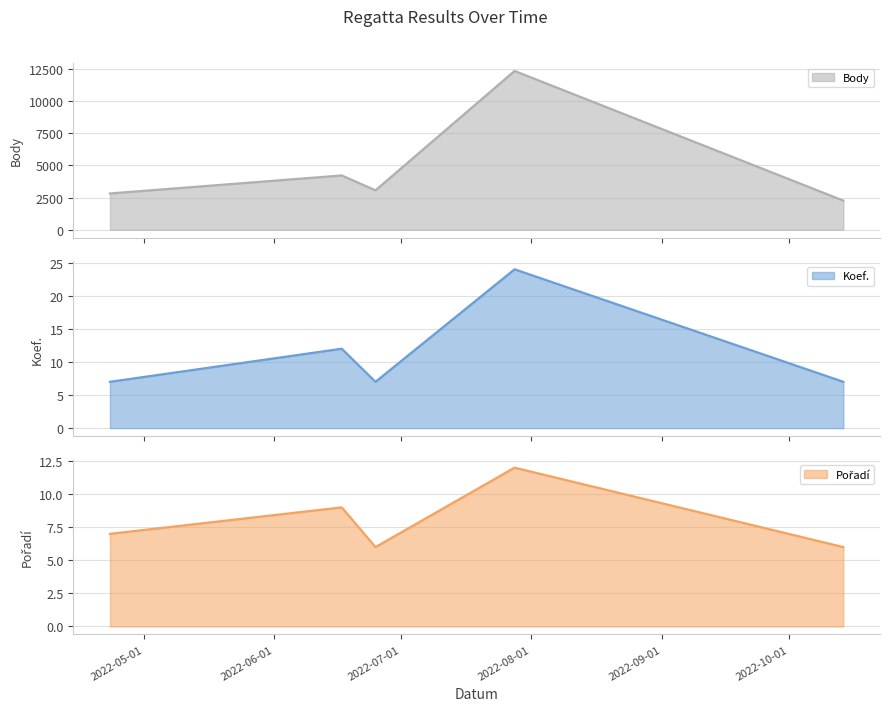

What is the difference between the maximum and minimum values in the Pořadí series?

6